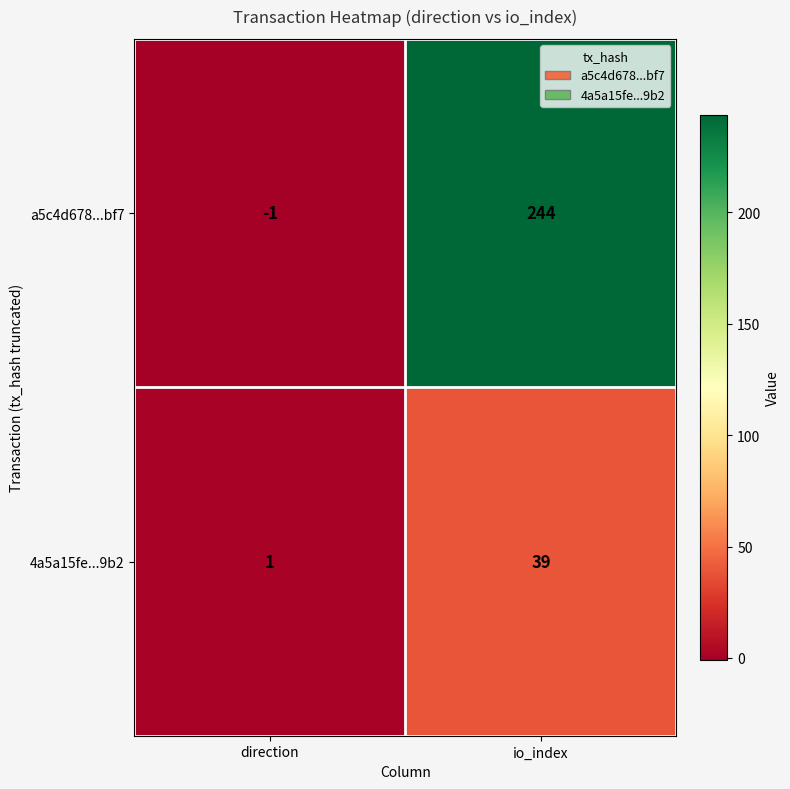

Where is a5c4d678...bf7 nearest to the value 121?

direction